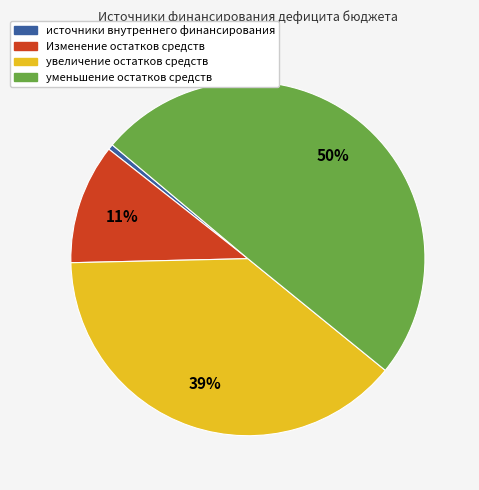

What is the ratio of the value at уменьшение остатков средств to the value at источники внутреннего финансирования?

99.9